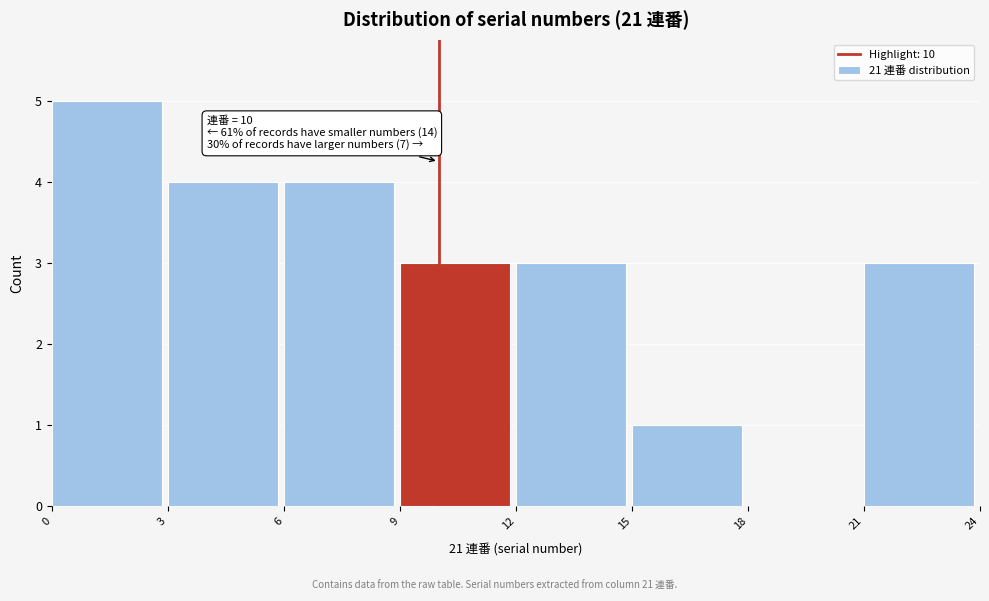

Which range on the x-axis has the tallest bar?

0 to 3